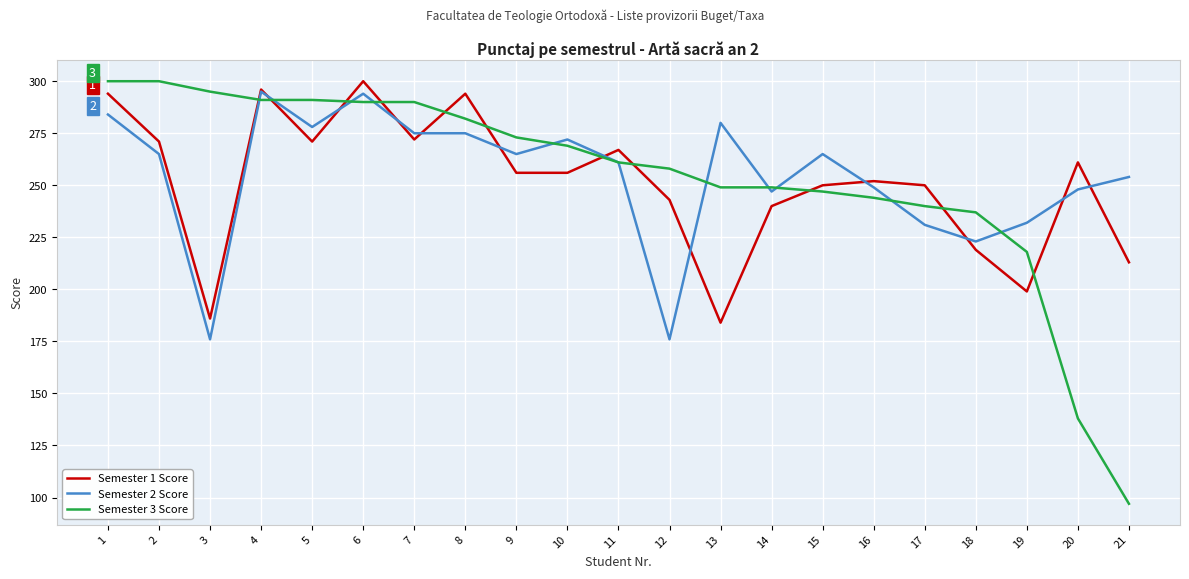

What is the sum of the Semester 3 Score values at 21 and 15?

344